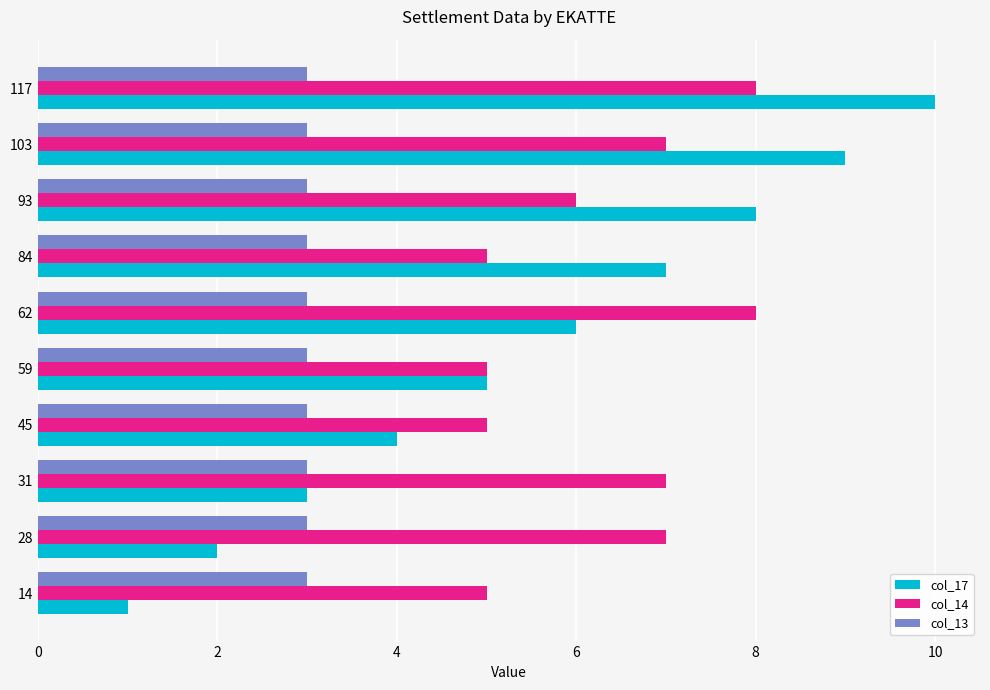

Is the value of col_17 at 28 greater than the value of col_14 at 31?

No